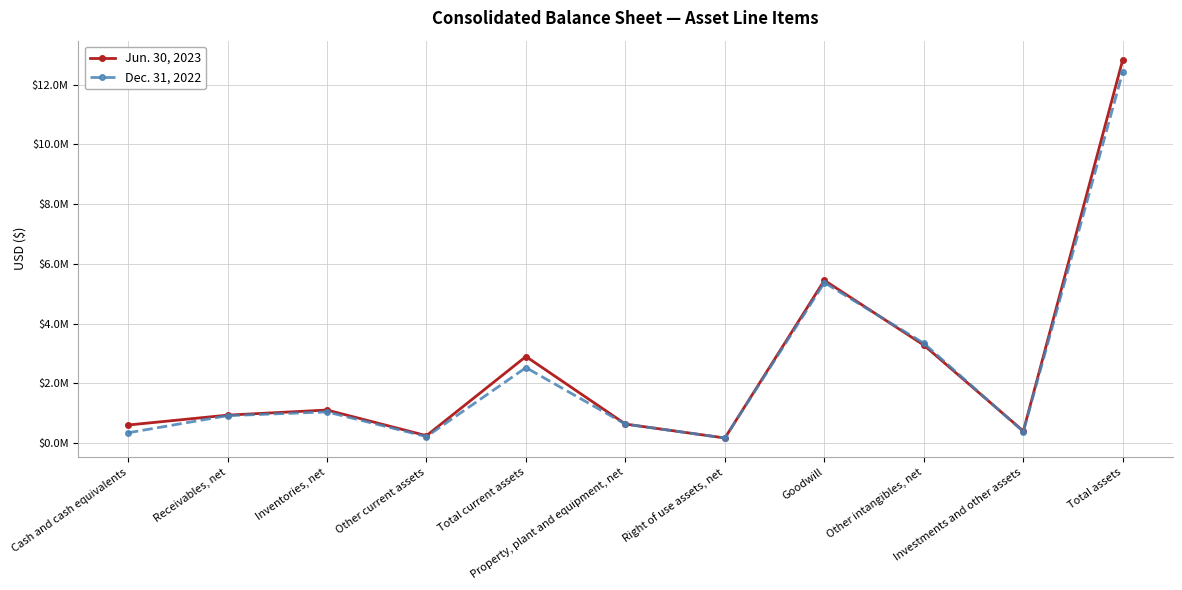

Reading left to right, what are all the values shown in this chart?

Jun. 30, 2023: 605587	936909	1107824	249235	2899555	637540	171616	5449590	3279269	402281	12839851
Dec. 31, 2022: 345386	919335	1044284	219053	2528058	635641	170295	5372562	3342085	382479	12431120